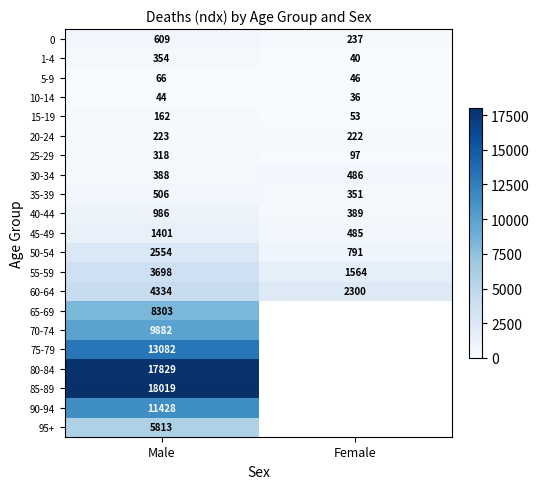

How many series are shown in this chart?

21